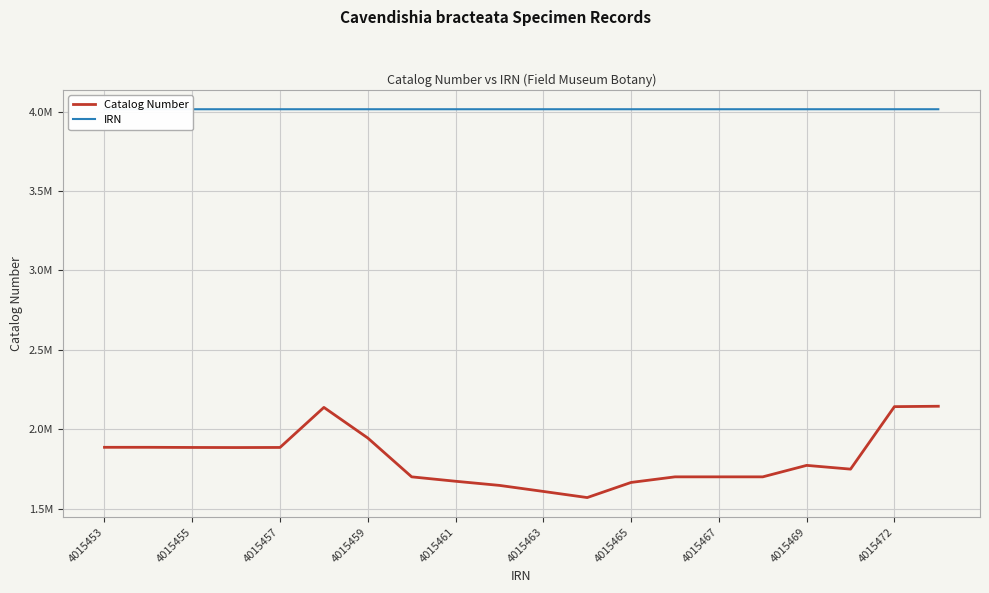

At 4015463, list the series in order from largest to smallest.

IRN, Catalog Number